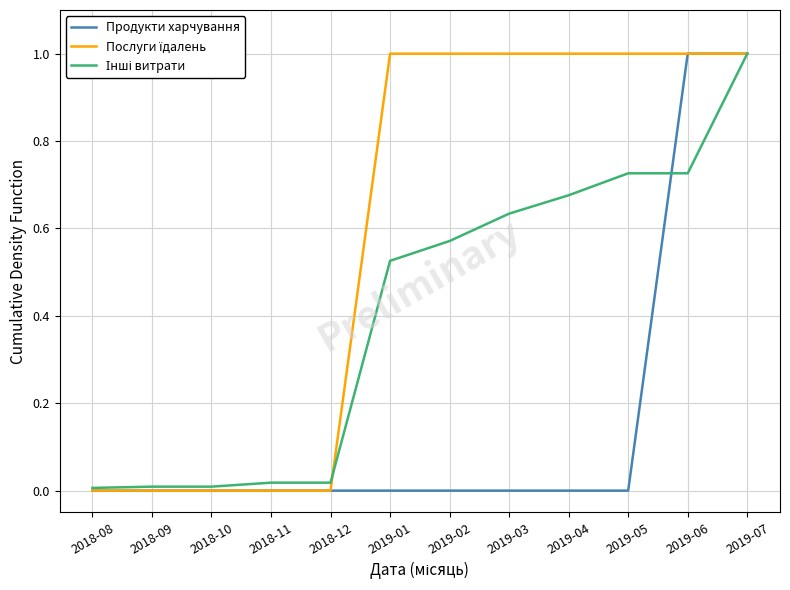

What is the total value across all series at 2019-04?

1.7